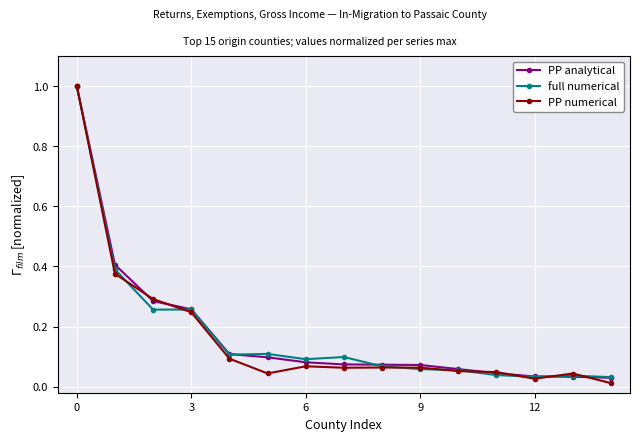

Which series ends up on top after the final intersection of full numerical and PP numerical?

full numerical